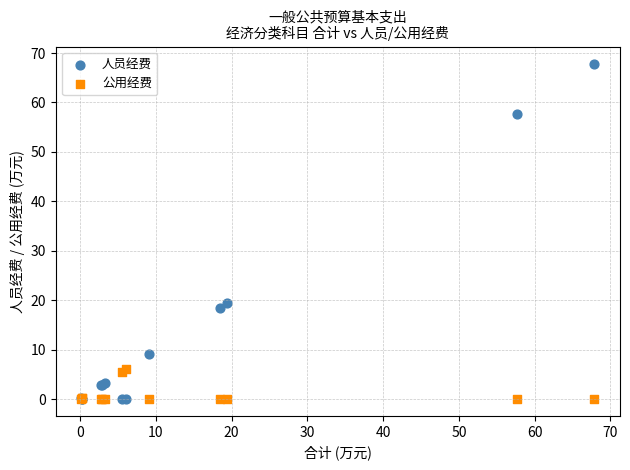

Which series has the widest spread of Y values?

人员经费